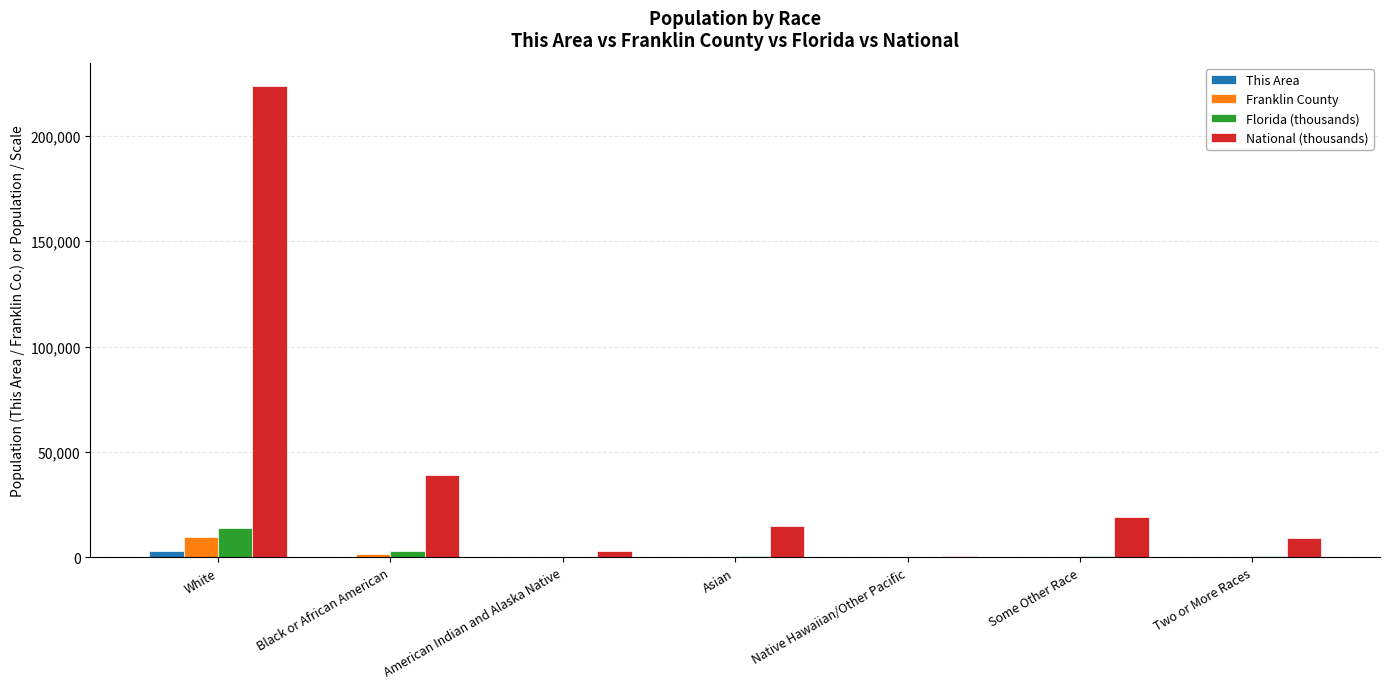

How many categories are shown in the chart?

7